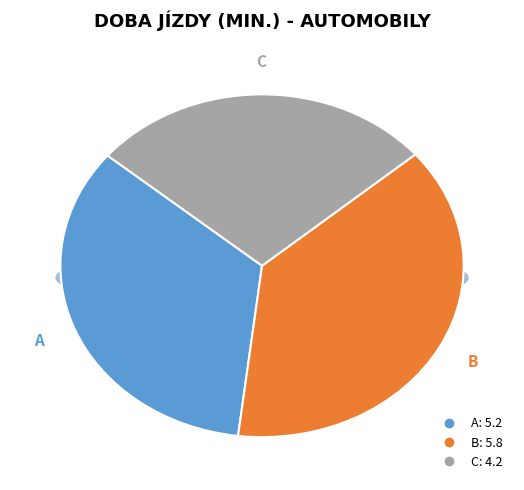

How many segments does this pie chart have?

3